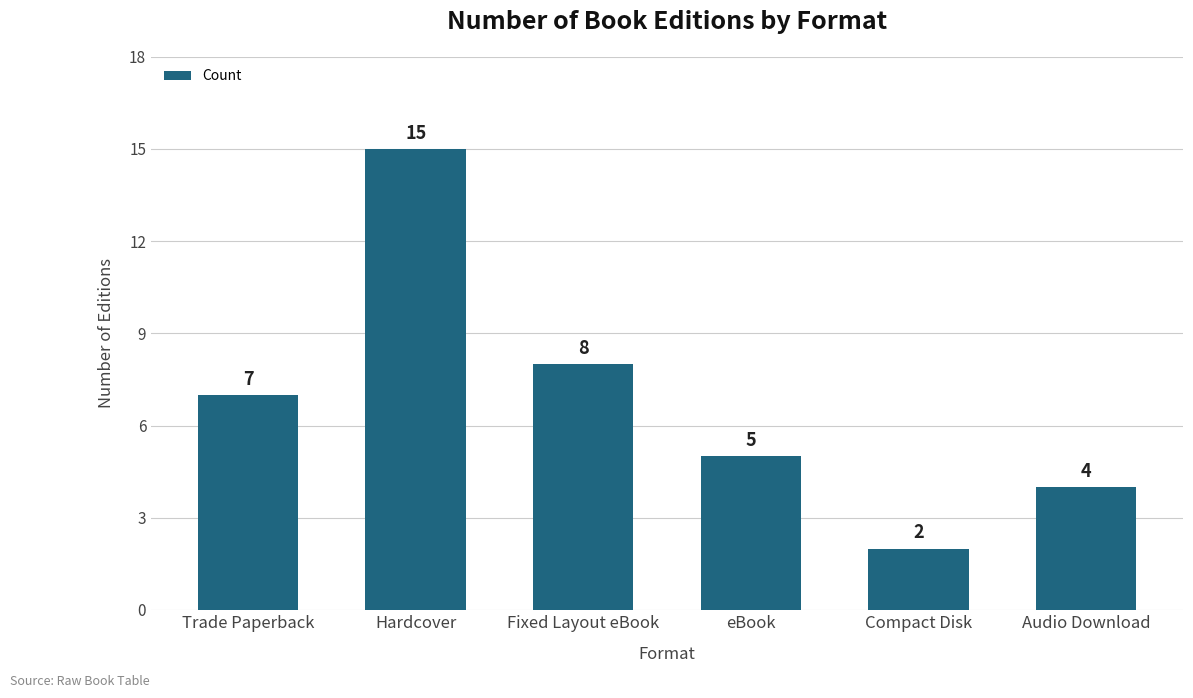

Rank the categories by value from lowest to highest.

Compact Disk, Audio Download, eBook, Trade Paperback, Fixed Layout eBook, Hardcover